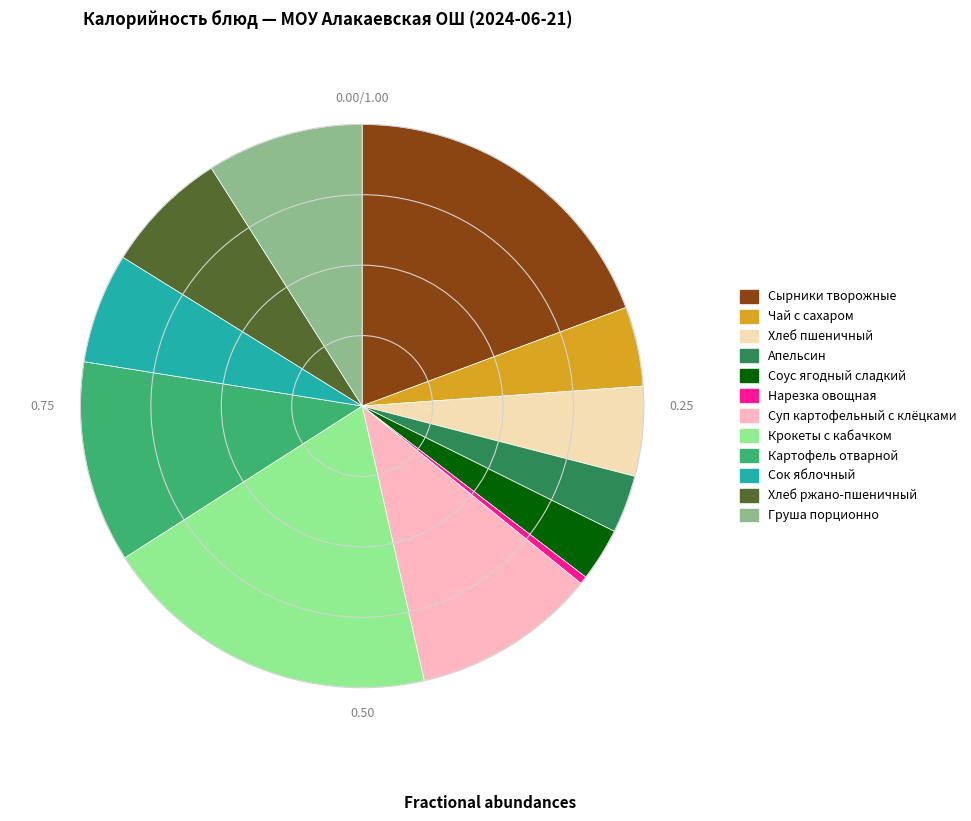

Do Груша порционно and Хлеб ржано-пшеничный together represent more than half of the pie?

No